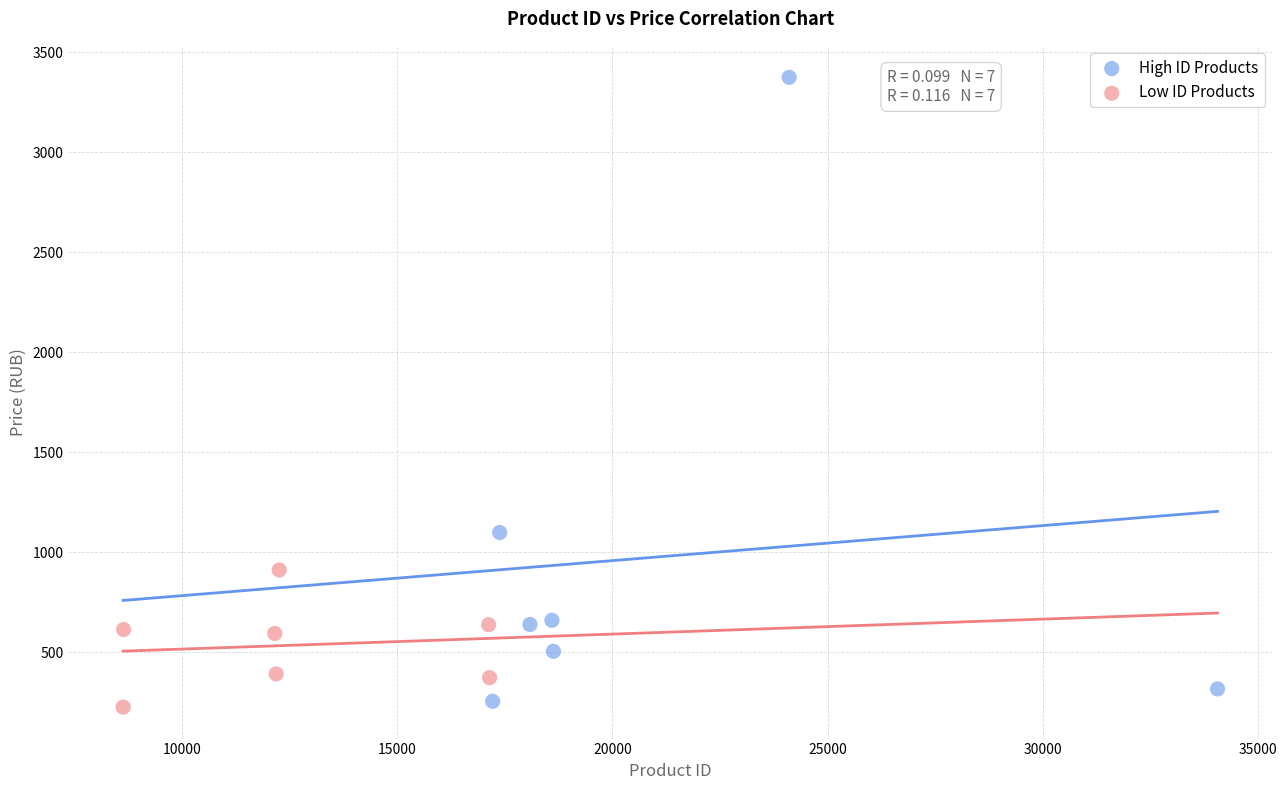

Which series reaches the maximum Y coordinate?

High ID Products